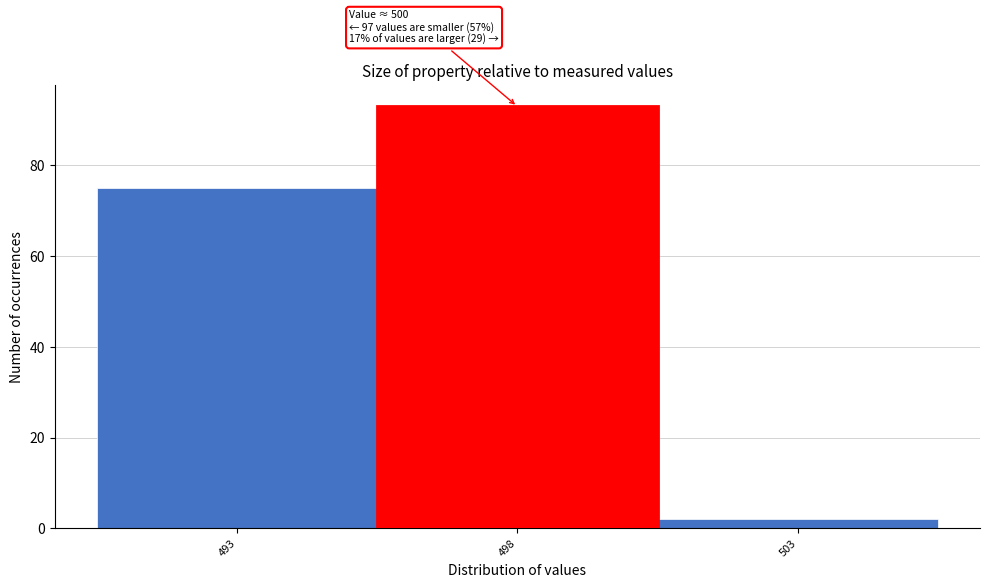

Reading left to right, extract all data points from this chart.

493=75	498=93	503=2